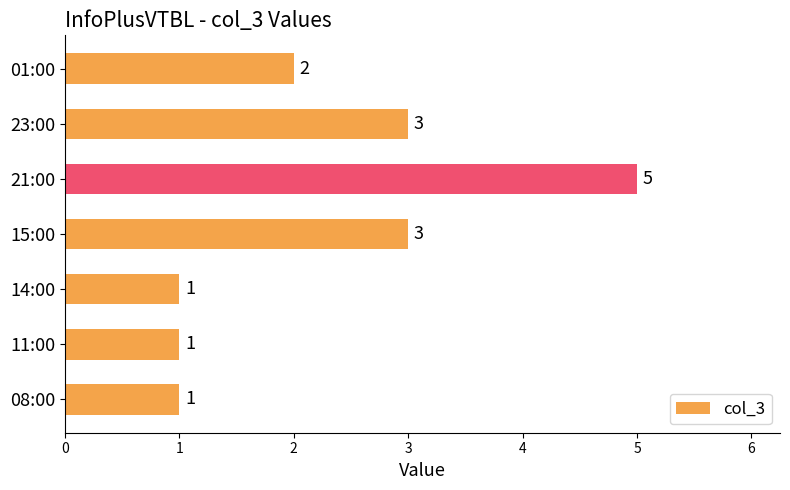

The value at 14:00 is 2. True or false?

False